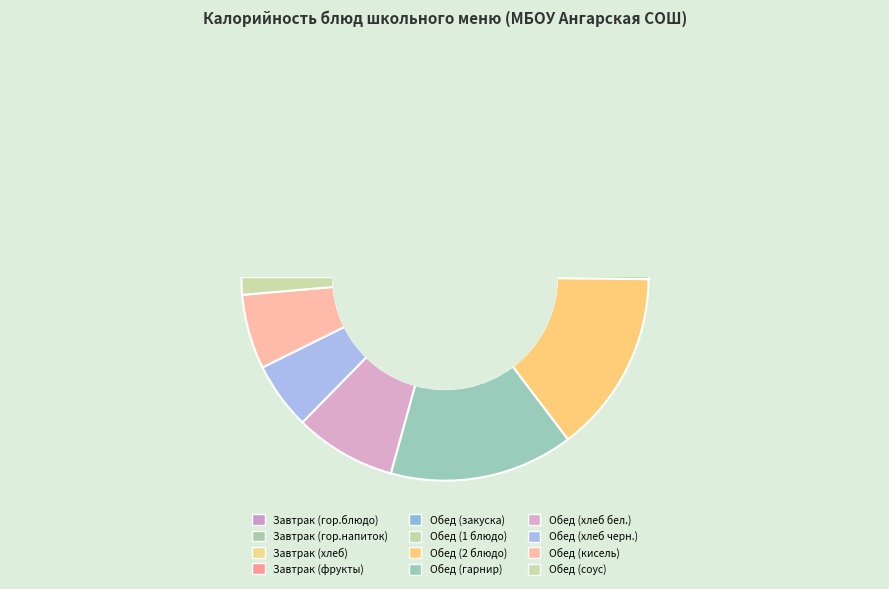

Count the number of slices in the pie.

12